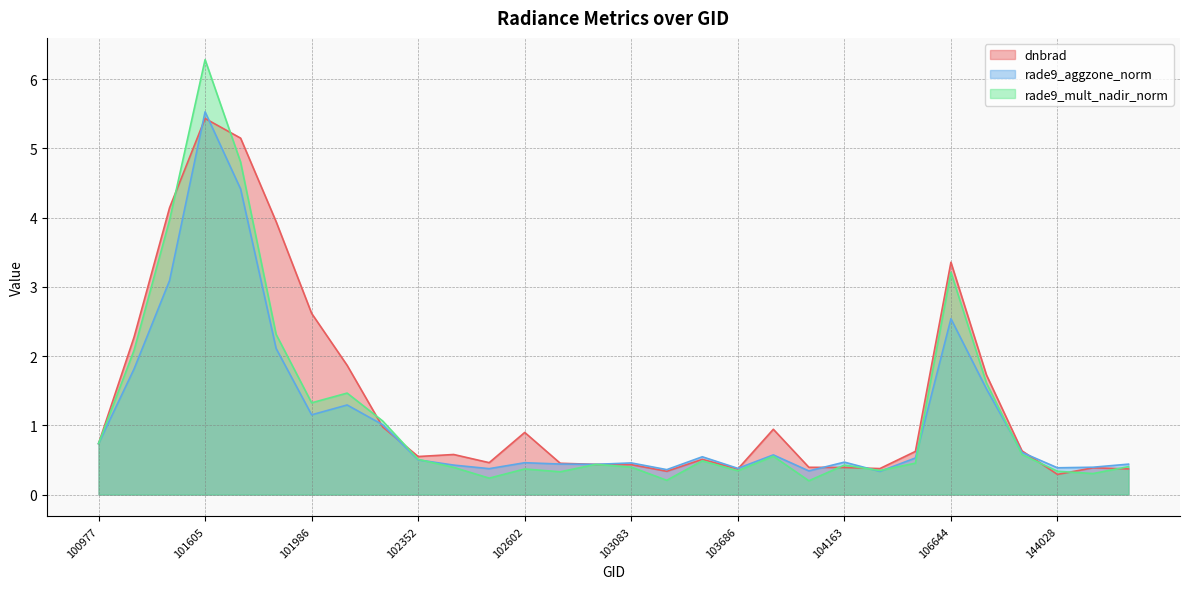

What is the value of the rade9_mult_nadir_norm point at the 21st from the left?

0.2